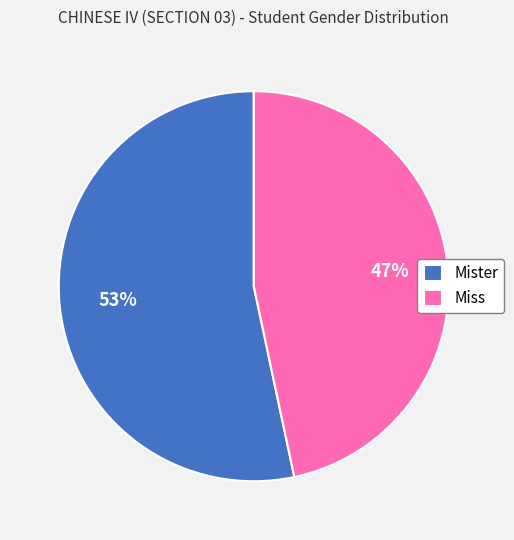

Which has a higher value, Miss or Mister?

Mister